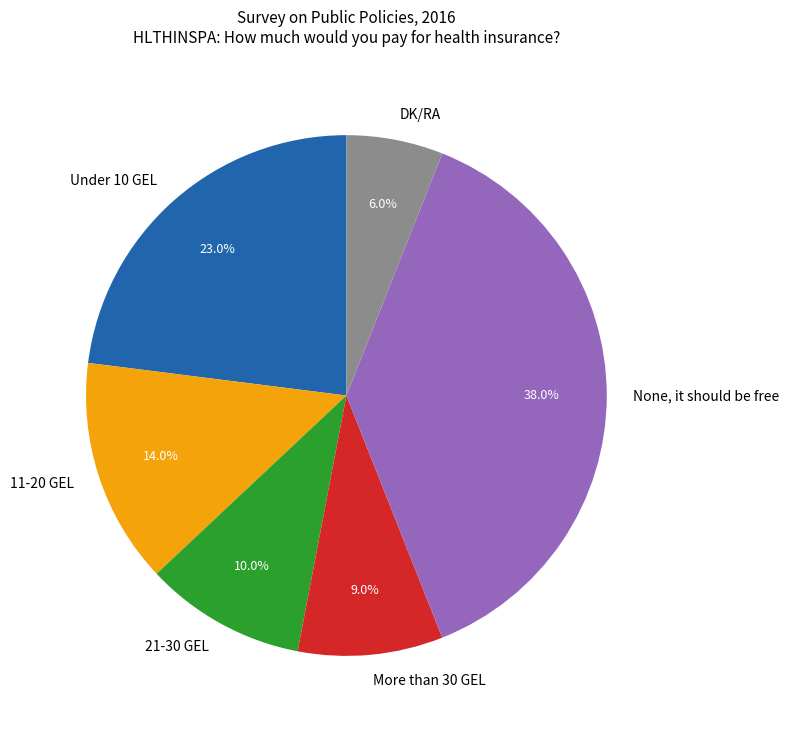

What percentage do More than 30 GEL and DK/RA together represent?

15.0%